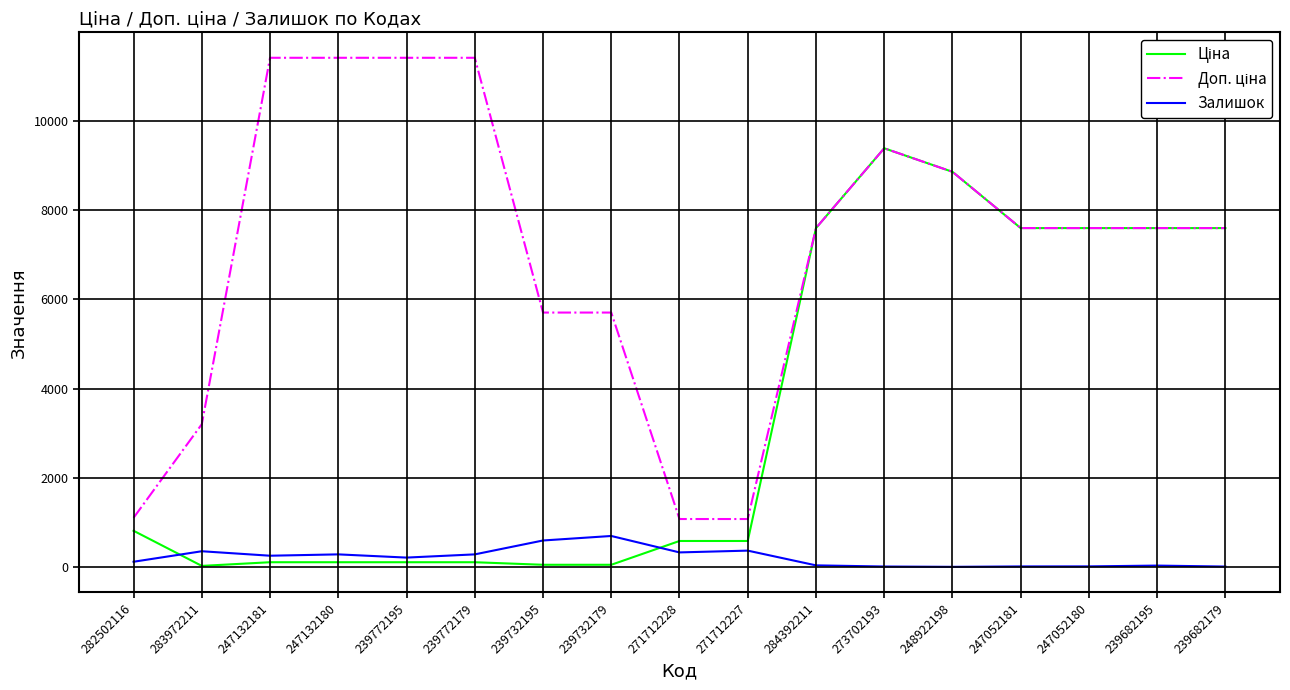

What is the highest value of the Залишок series?

702.0